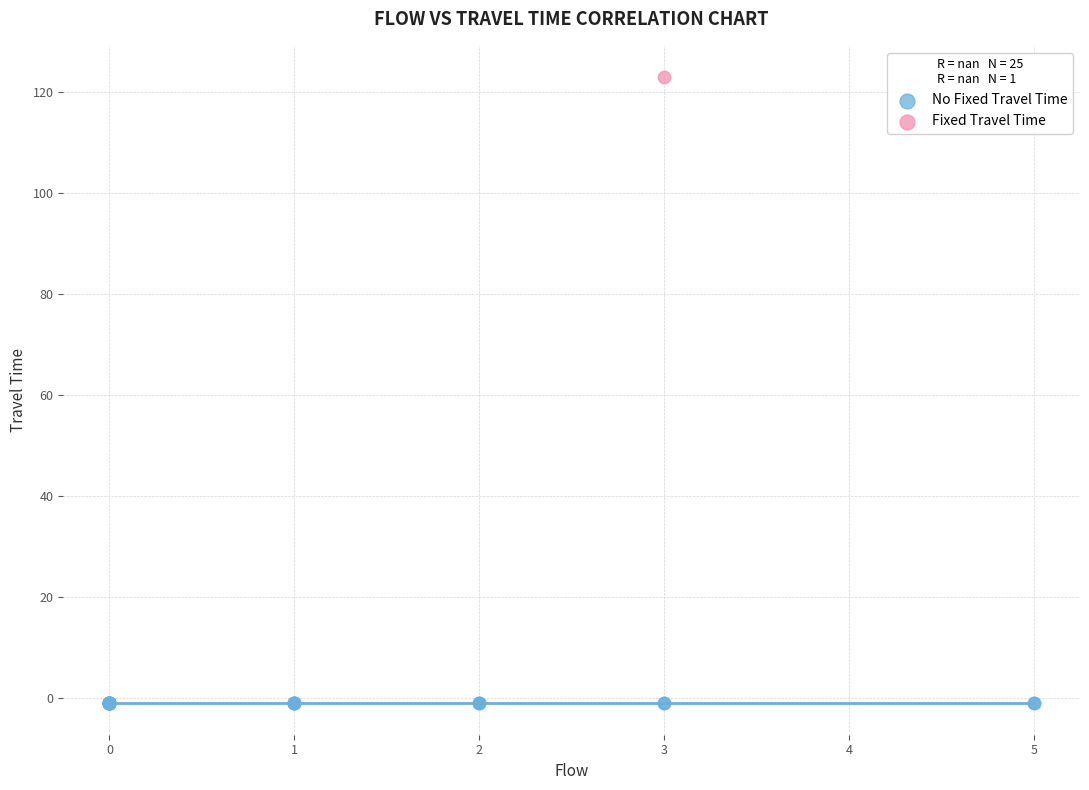

Which series reaches the maximum Y coordinate?

Fixed Travel Time